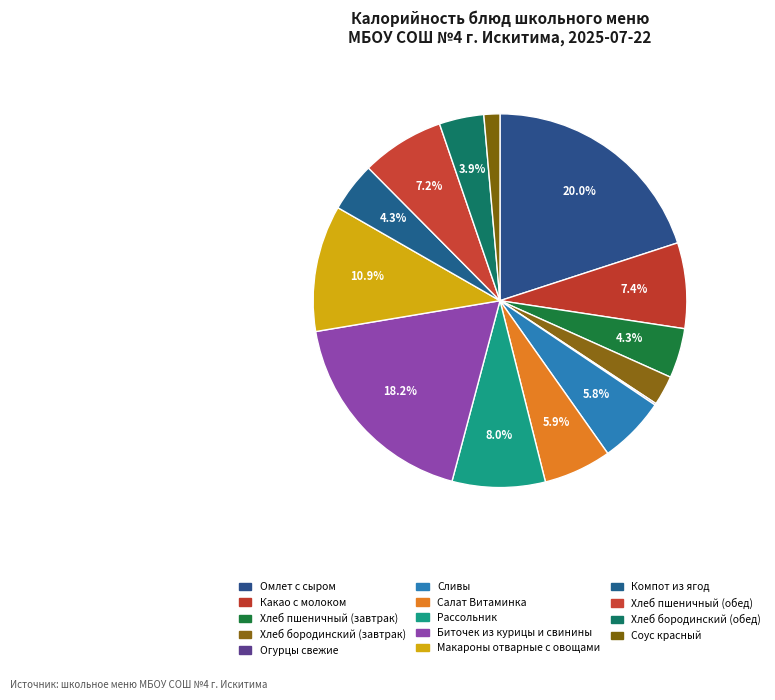

How many slices are in this pie chart?

14